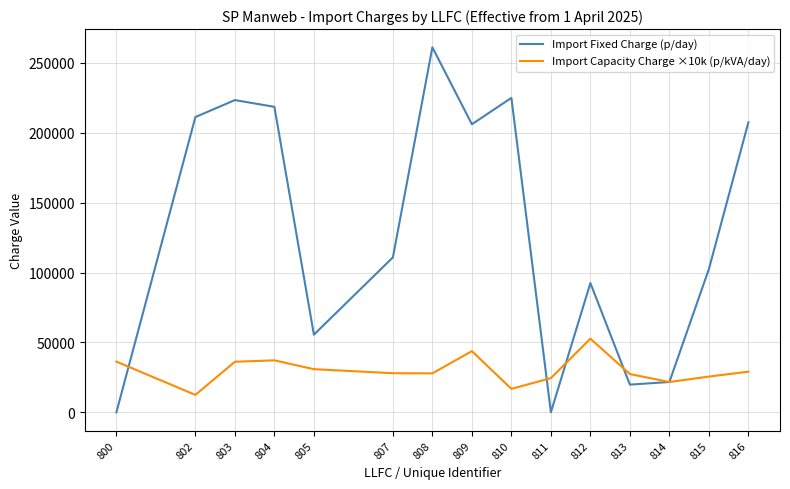

True or false: Import Fixed Charge (p/day) has more than 0 interior local peaks.

True